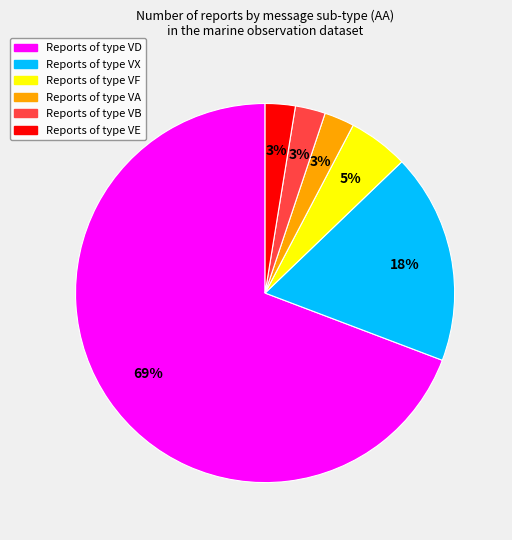

Count the number of slices in the pie.

6